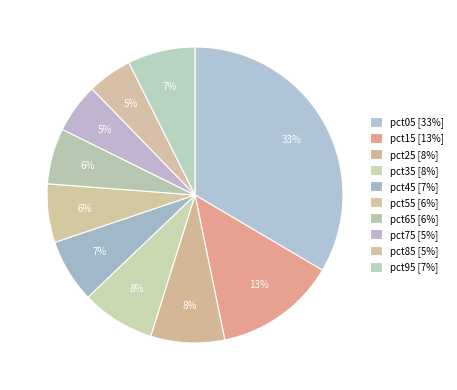

What percentage is the pct05 slice, to the nearest percent?

33%